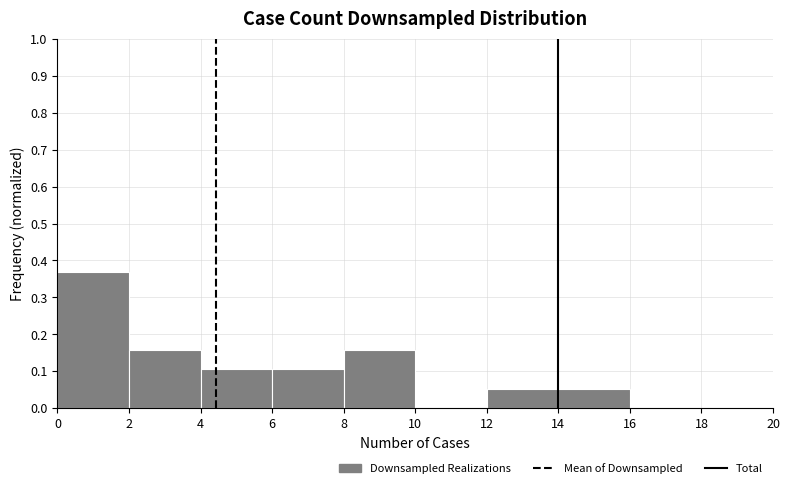

What is the height of the bar covering 12 to 14 on the x-axis? The values are not printed on the chart, so give them approximately, as read against the axis.

0.05